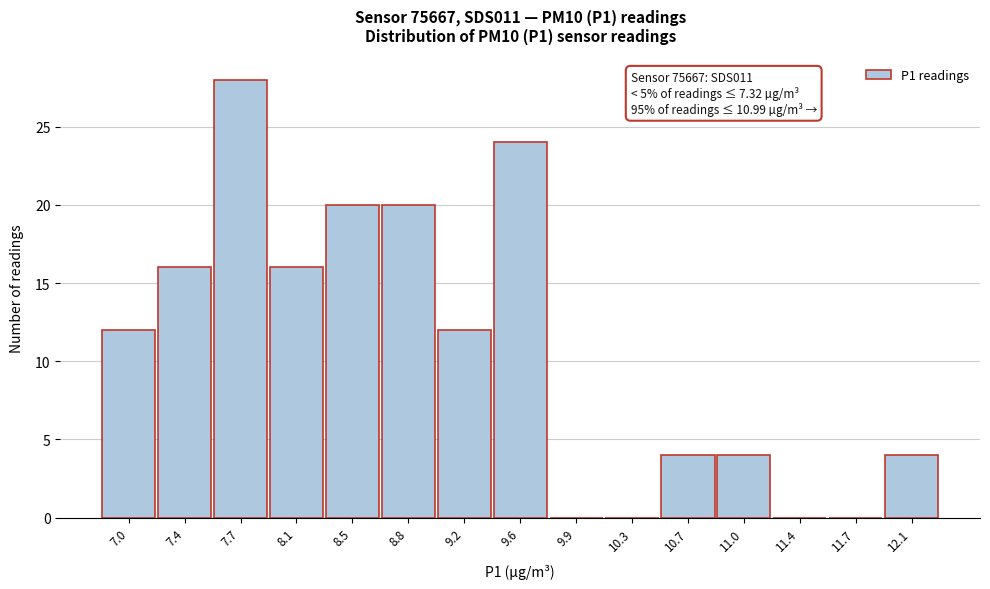

Reading right to left, transcribe all the data shown in this chart.

12.1=4	11.7=0	11.4=0	11.0=4	10.7=4	10.3=0	9.9=0	9.6=24	9.2=12	8.8=20	8.5=20	8.1=16	7.7=28	7.4=16	7.0=12